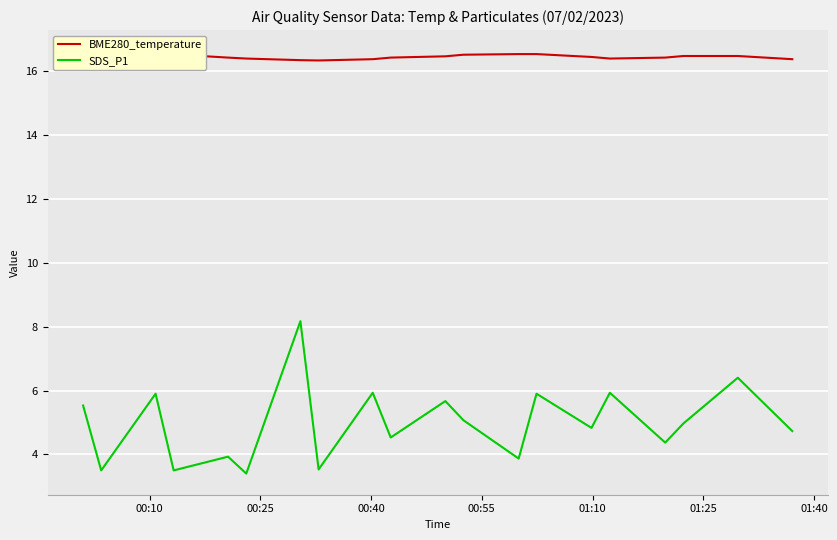

Is this an area chart (filled region under the line)?

No